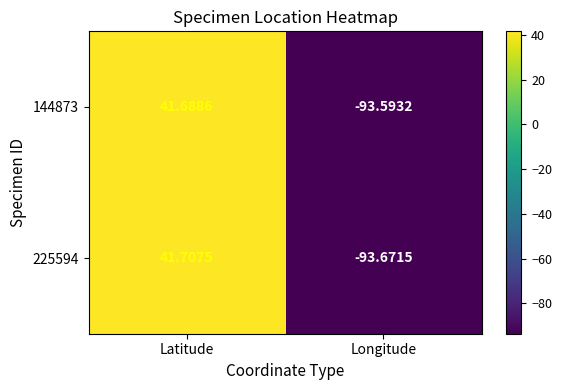

Rank the categories by 144873 value from highest to lowest.

Latitude, Longitude